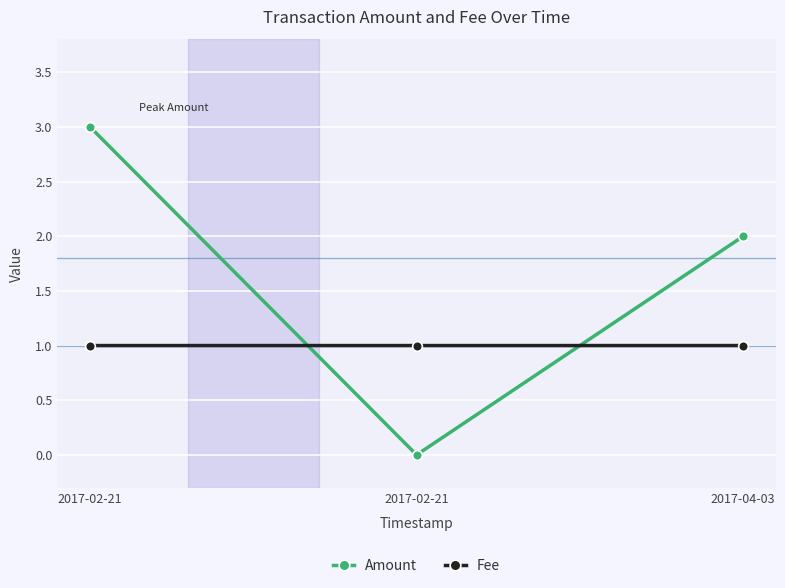

How many lines are shown in the chart?

2